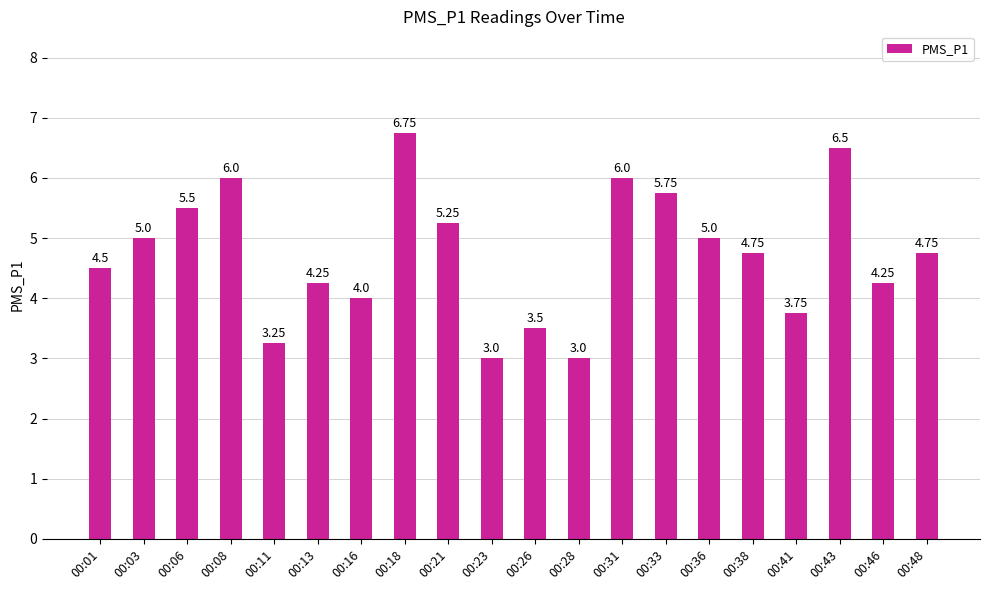

What is the sum of all values?

94.8